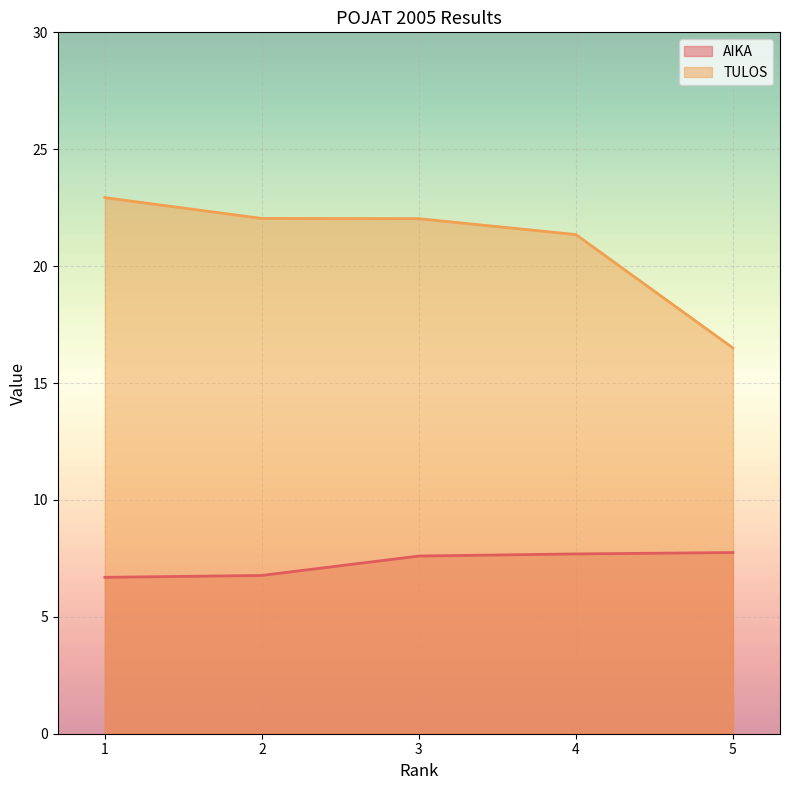

Where is AIKA nearest to the value 7?

2